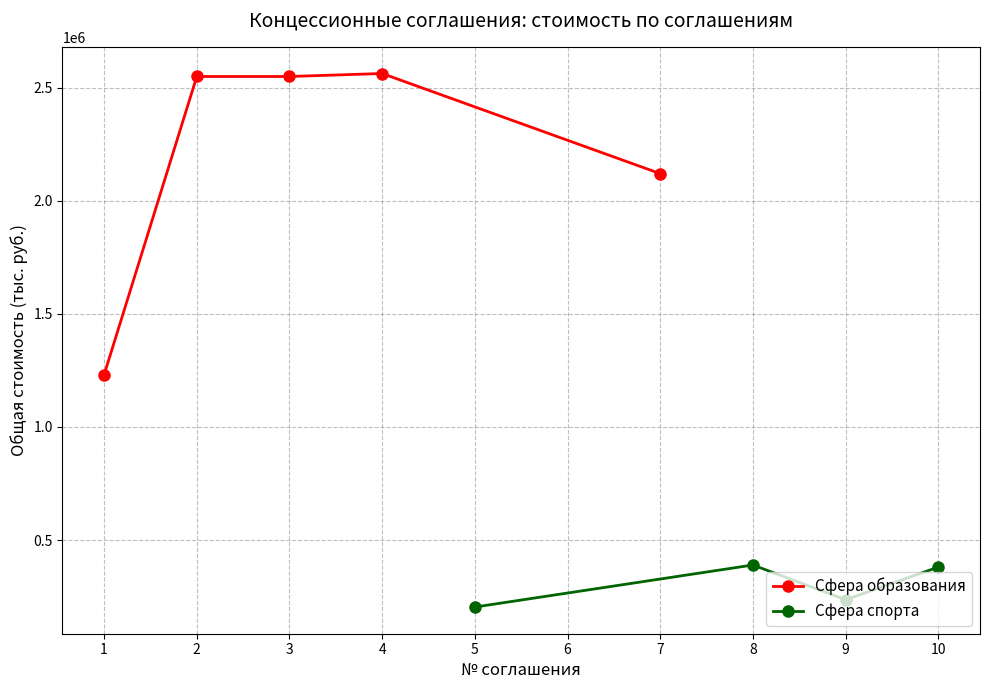

The value of Сфера образования at 7 is 2119799.5. True or false?

True